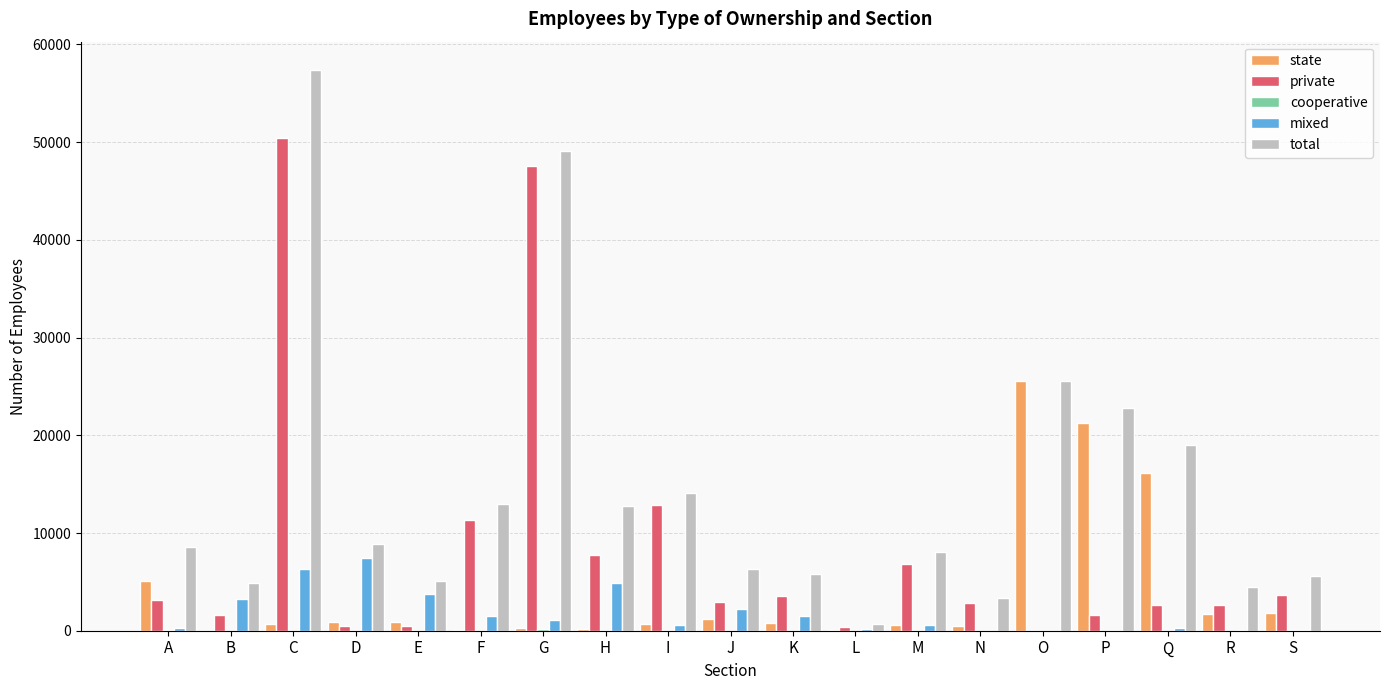

What is the sum of all mixed values?

34167